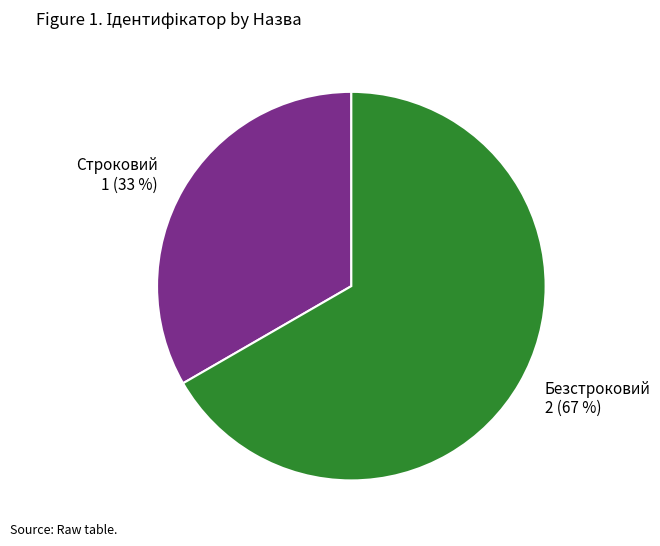

Approximately how many times larger is the value at Безстроковий compared to Строковий?

2.0